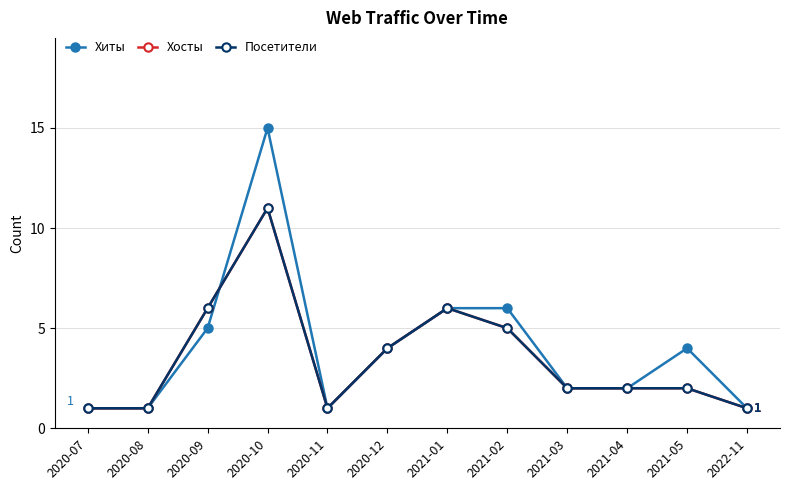

What are all the series names shown in the legend?

Хиты, Хосты, Посетители